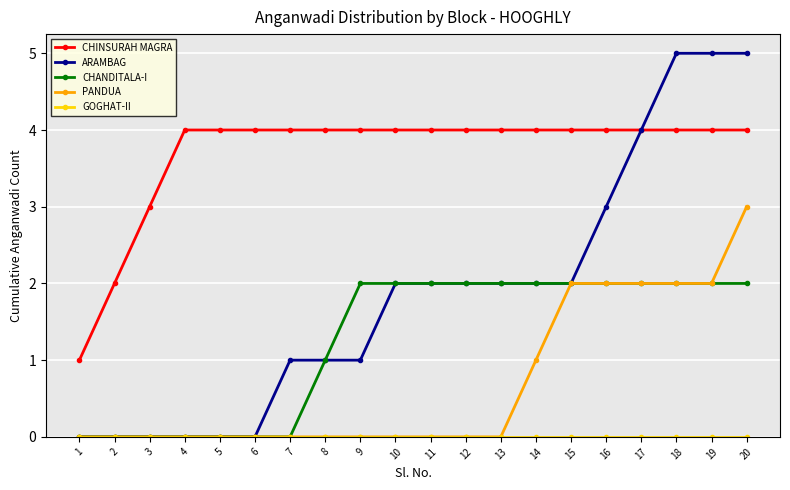

What is the spread (max minus min) of values at 13?

4